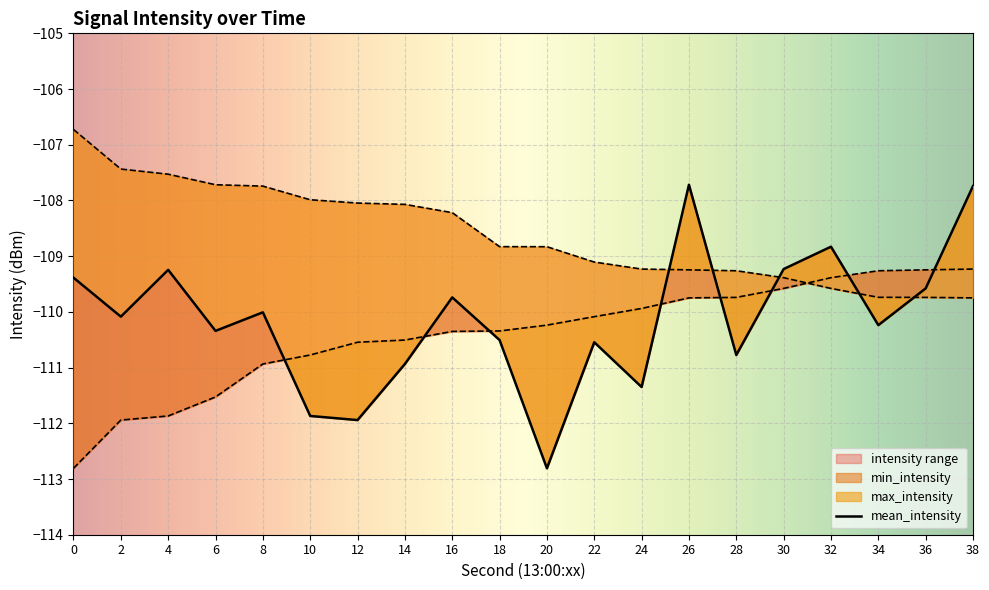

Reading left to right, transcribe all the data shown in this chart.

mean_intensity: 0=-109.4	2=-110.1	4=-109.2	6=-110.3	8=-110.0	10=-111.9	12=-111.9	14=-110.9	16=-109.7	18=-110.5	20=-112.8	22=-110.5	24=-111.3	26=-107.7	28=-110.8	30=-109.2	32=-108.8	34=-110.2	36=-109.6	38=-107.7
min_intensity: 0=-112.8	2=-111.9	4=-111.9	6=-111.5	8=-110.9	10=-110.8	12=-110.5	14=-110.5	16=-110.4	18=-110.3	20=-110.2	22=-110.1	24=-109.9	26=-109.7	28=-109.7	30=-109.6	32=-109.4	34=-109.3	36=-109.2	38=-109.2
max_intensity: 0=-106.7	2=-107.4	4=-107.5	6=-107.7	8=-107.7	10=-108.0	12=-108.0	14=-108.1	16=-108.2	18=-108.8	20=-108.8	22=-109.1	24=-109.2	26=-109.2	28=-109.3	30=-109.4	32=-109.6	34=-109.7	36=-109.7	38=-109.7